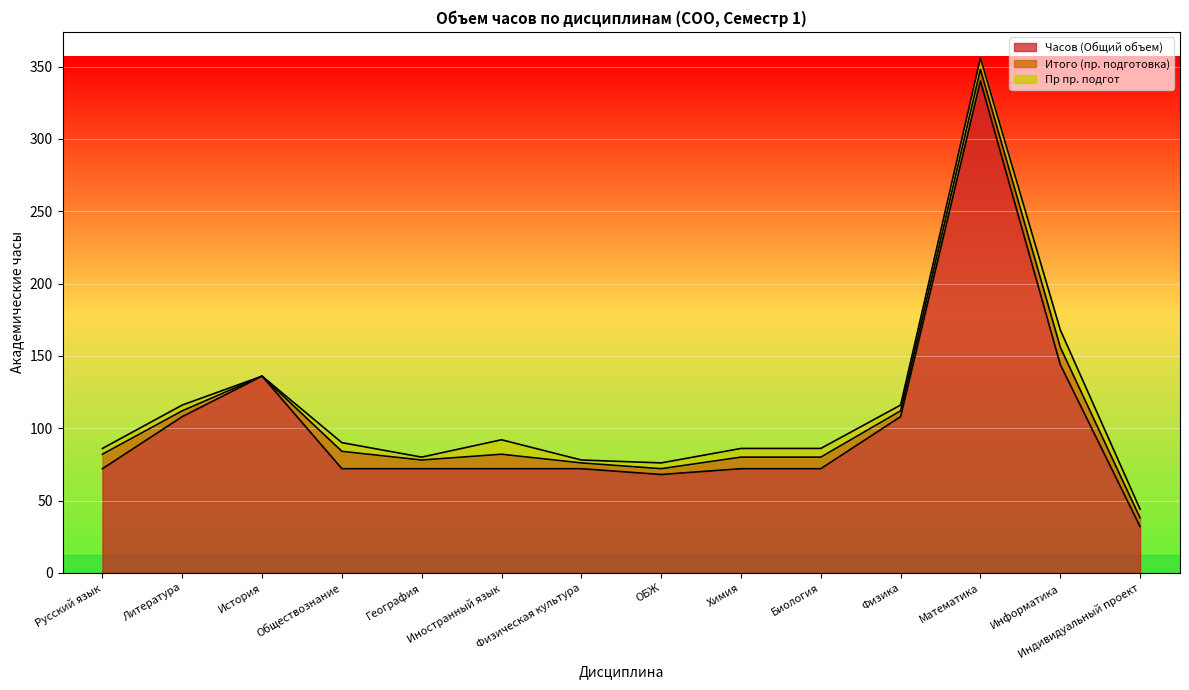

What is the difference between the maximum and minimum values in the Пр пр. подгот series?

12